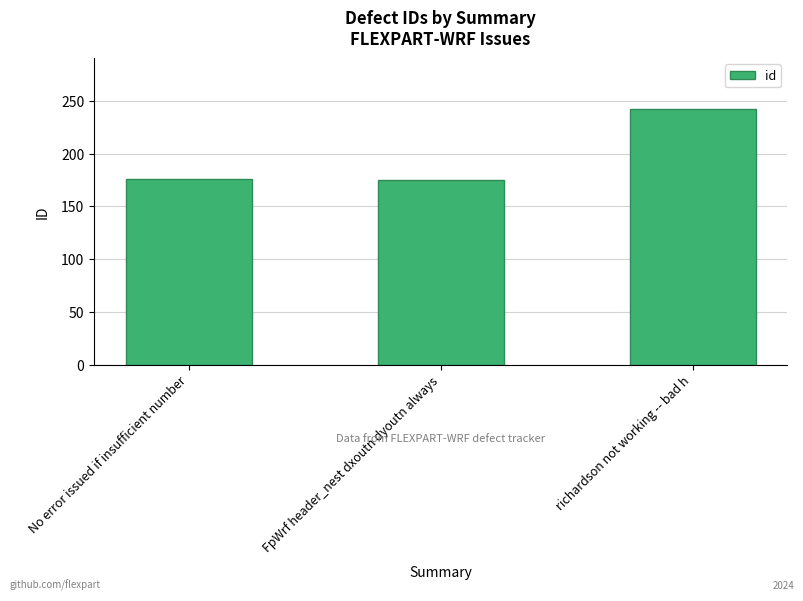

What is the difference between the values at FpWrf header_nest dxoutn dyoutn always and No error issued if insufficient number?

1